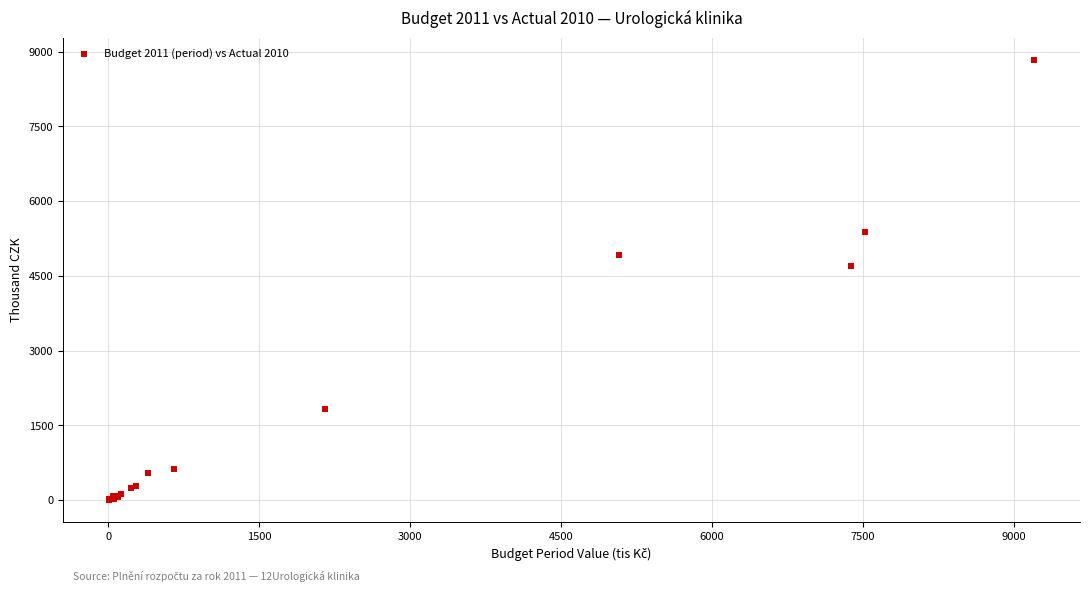

What Y value in the scatter plot is closest to 4418?

4706.3